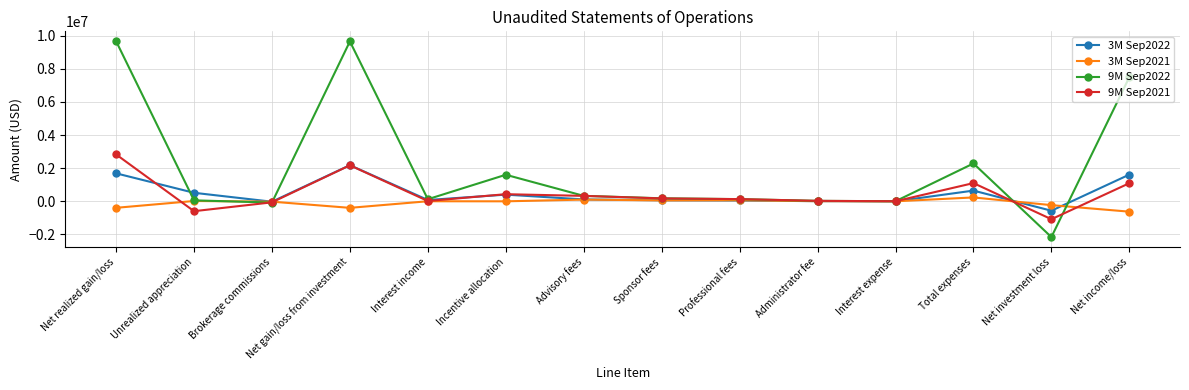

At how many categories does at least one series exceed 6757816?

3